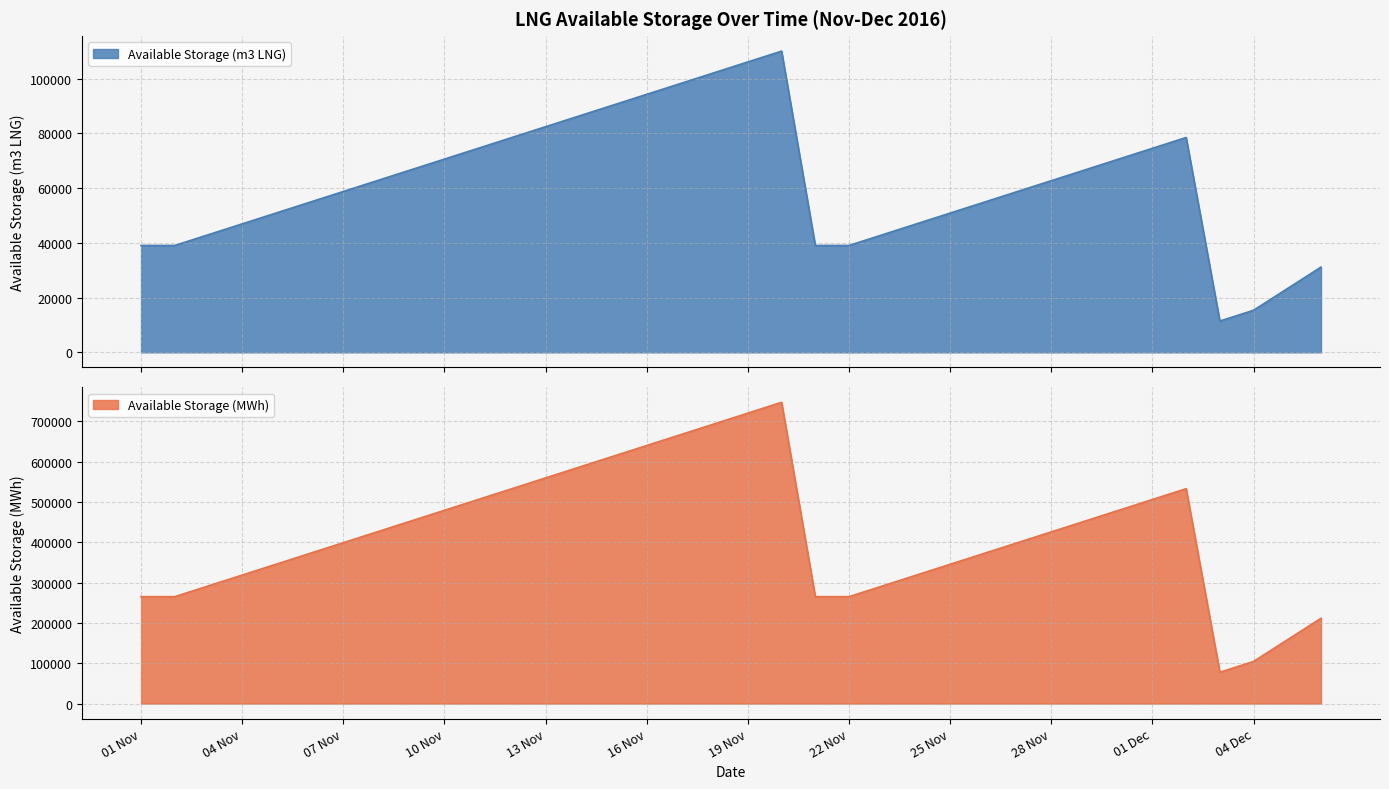

What is the average value of the Available Storage (m3 LNG) series?

61699